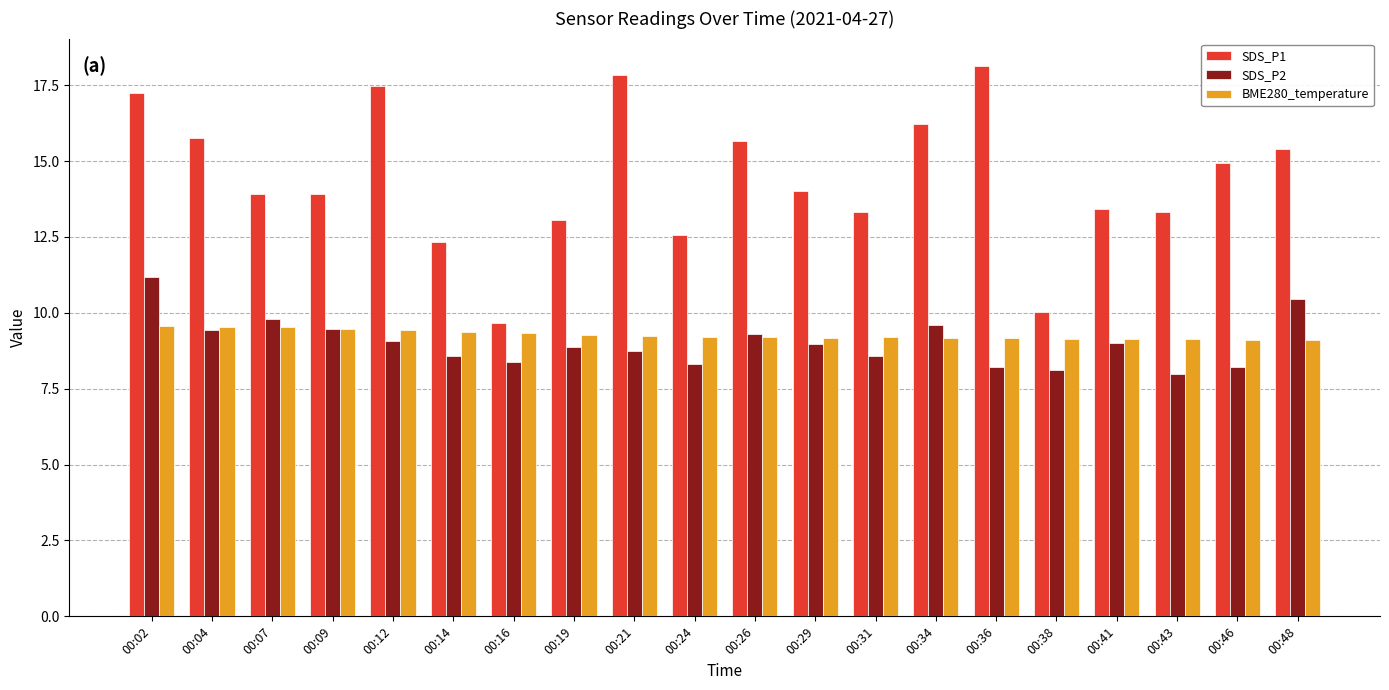

Are the bars horizontal?

No